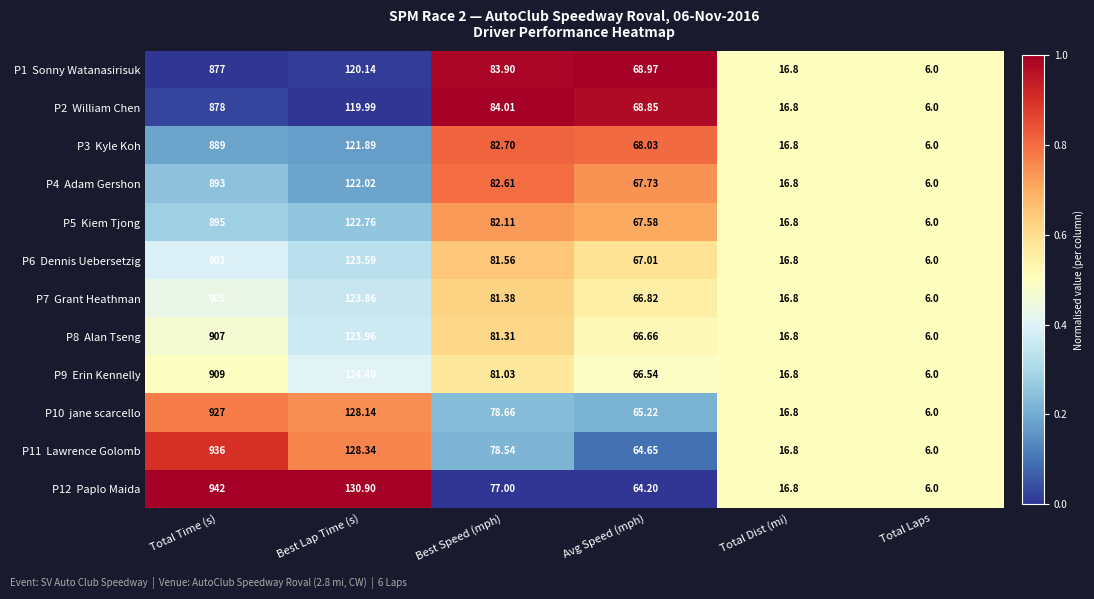

At which category is the sum across all series the highest?

Total Time (s)